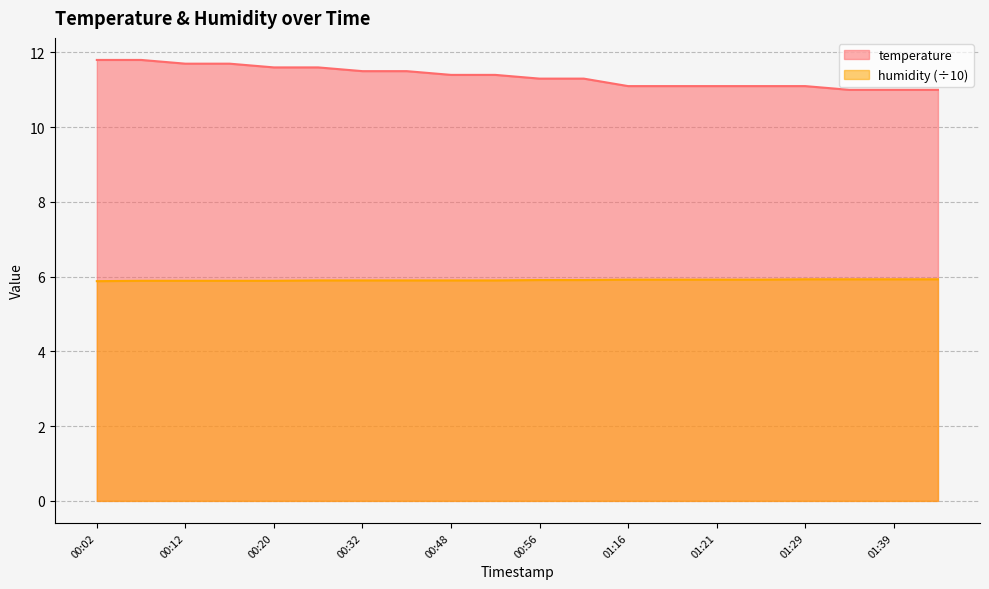

What is the lowest value of the humidity series?

5.9